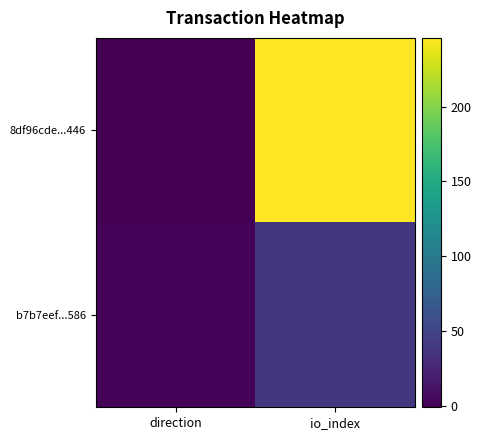

Which label corresponds to the smallest value in the chart?

direction